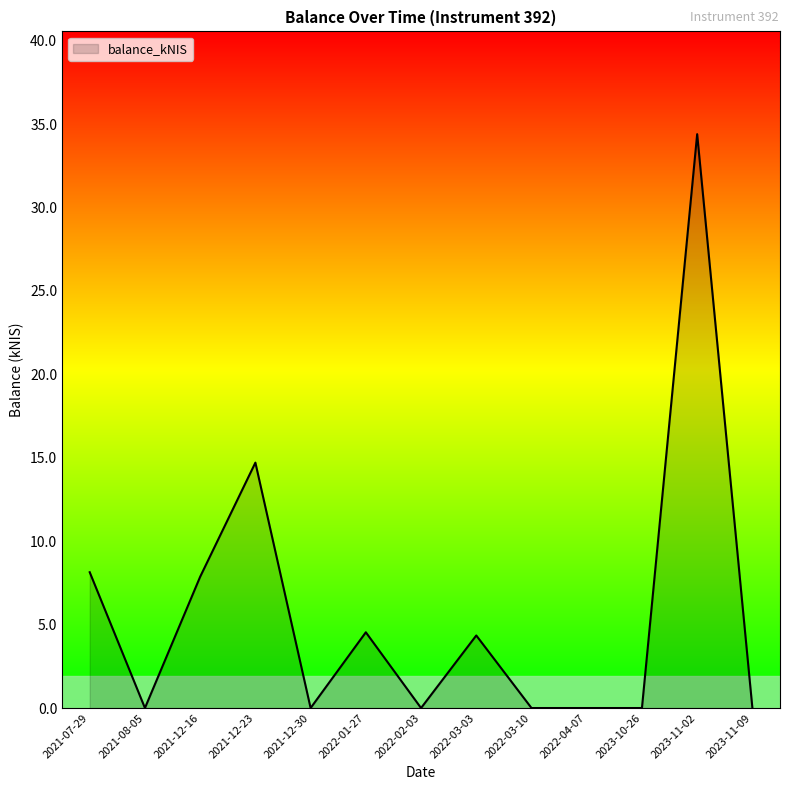

What is the change in value from 2021-07-29 to 2022-01-27?

-3.6